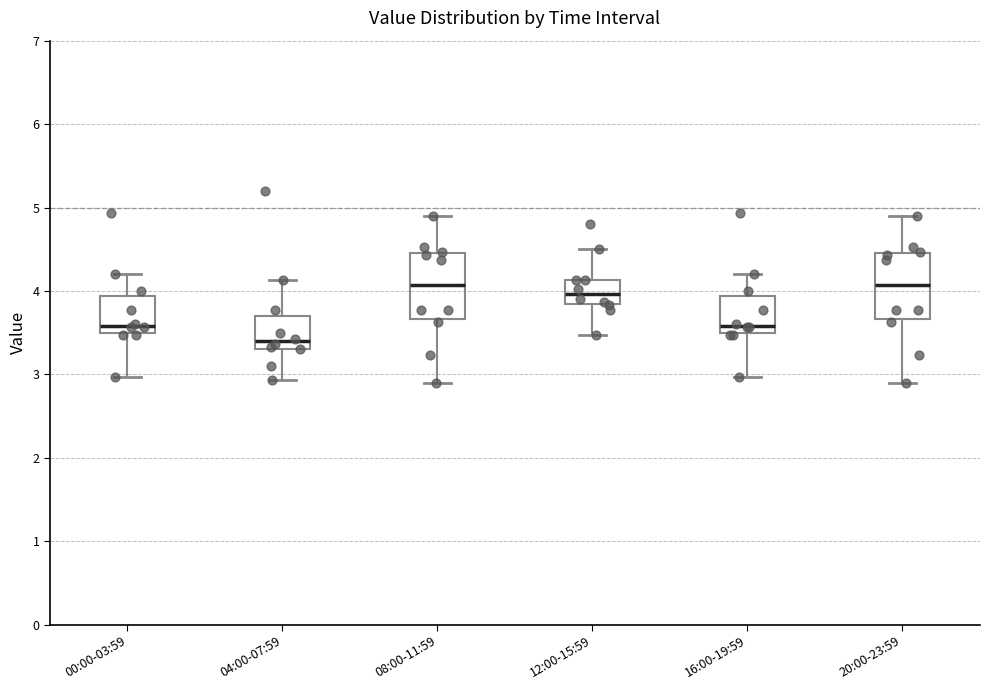

Reading left to right, read every box against the y-axis: the position of its median line, the range the box covers, and the ends of its whiskers. The values are not printed on the chart, so give them approximately, as read against the axis.

00:00-03:59: median 3.6, box 3.5 to 3.9, whiskers 3.0 to 4.2
04:00-07:59: median 3.4, box 3.3 to 3.7, whiskers 2.9 to 4.1
08:00-11:59: median 4.1, box 3.7 to 4.5, whiskers 2.9 to 4.9
12:00-15:59: median 4.0, box 3.8 to 4.1, whiskers 3.5 to 4.5
16:00-19:59: median 3.6, box 3.5 to 3.9, whiskers 3.0 to 4.2
20:00-23:59: median 4.1, box 3.7 to 4.5, whiskers 2.9 to 4.9